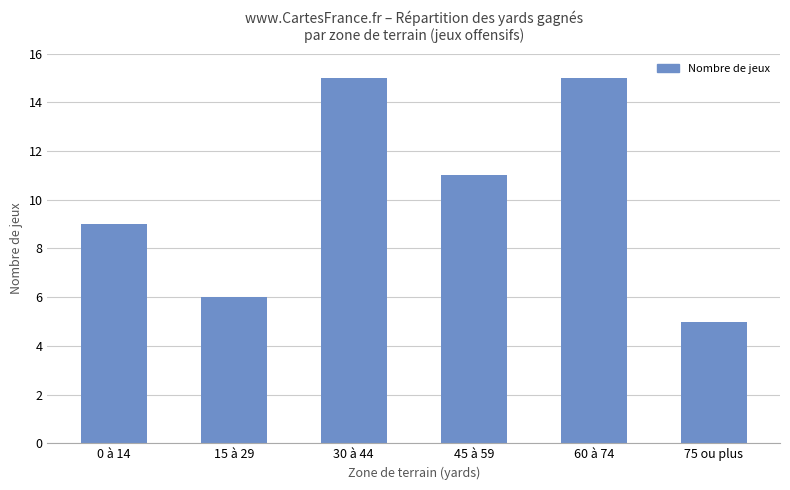

What value does the data have at 0 à 14, to the nearest 5?

10